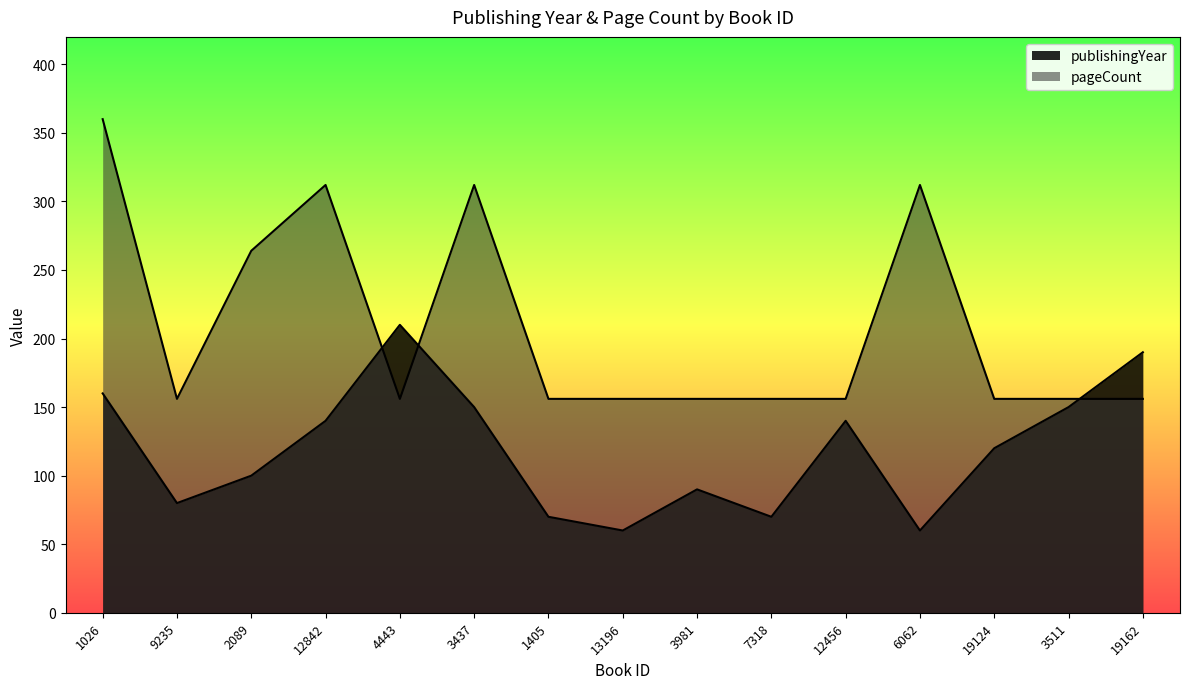

True or false: pageCount and publishingYear intersect in this chart.

True